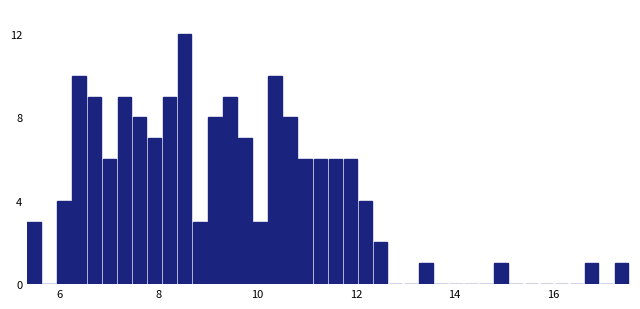

Read against the x-axis, roughly where is the centre of the tallest bar?

8.6